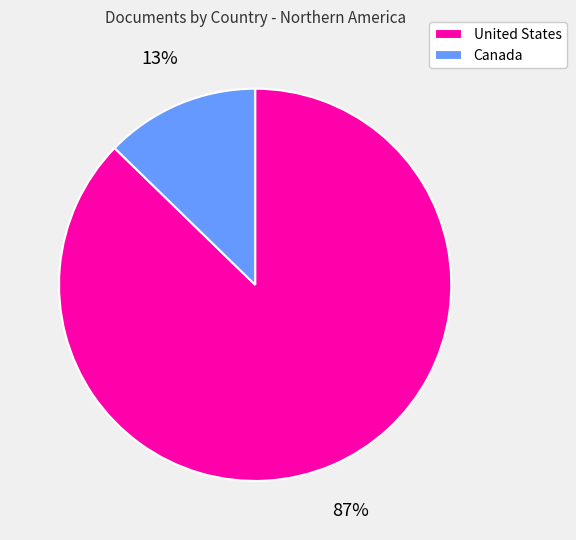

How many slices are in this pie chart?

2